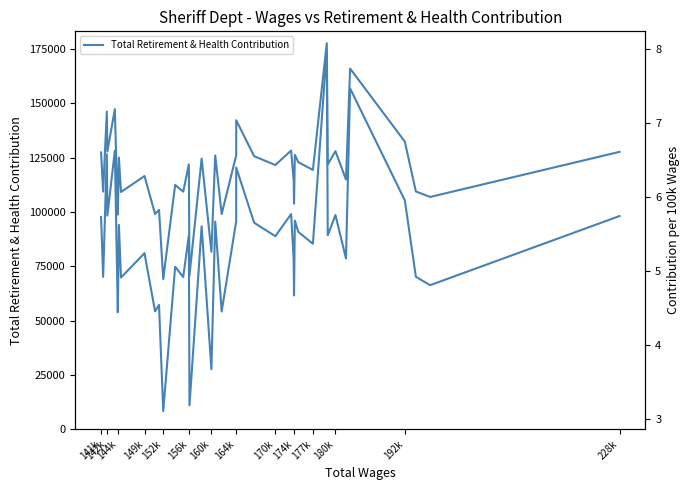

How many lines are shown in the chart?

2